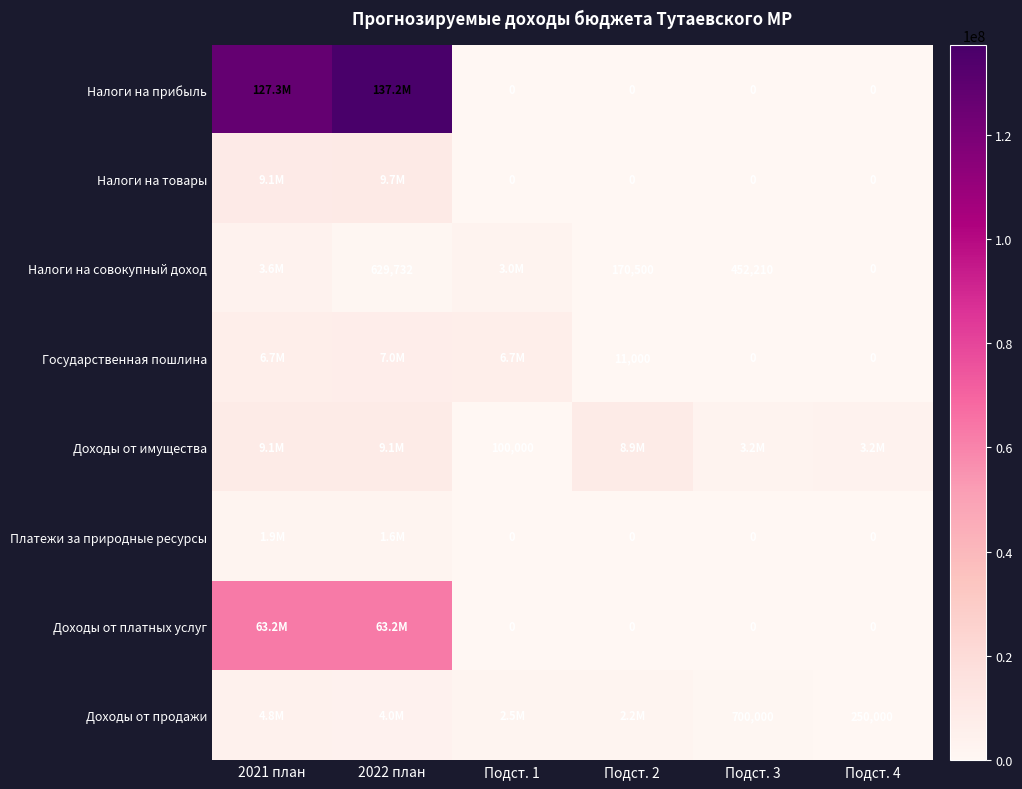

The Доходы от продажи series shows 1117721 at Подст. 3. True or false?

False